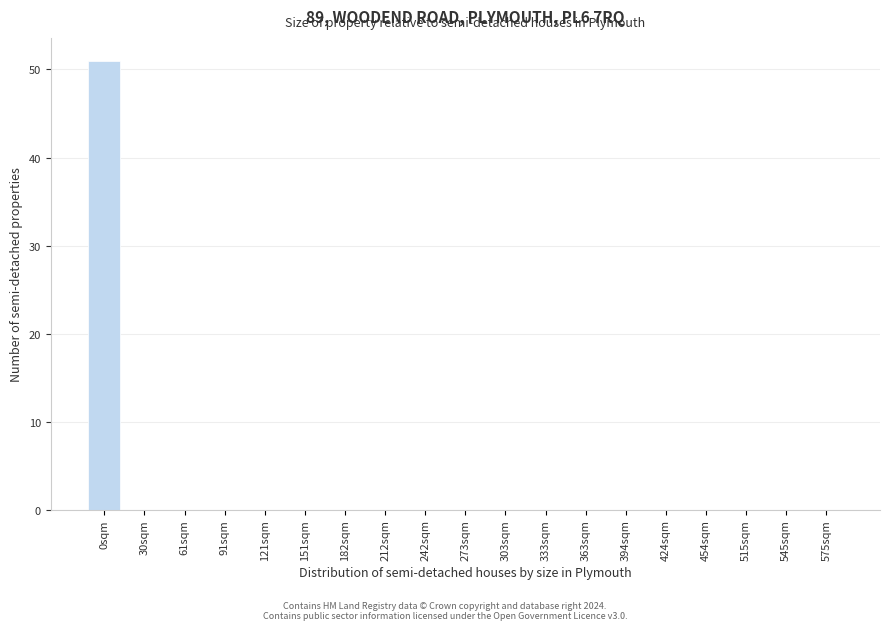

Reading left to right, what are all the values shown in this chart?

0sqm=51	30sqm=0	61sqm=0	91sqm=0	121sqm=0	151sqm=0	182sqm=0	212sqm=0	242sqm=0	273sqm=0	303sqm=0	333sqm=0	363sqm=0	394sqm=0	424sqm=0	454sqm=0	515sqm=0	545sqm=0	575sqm=0